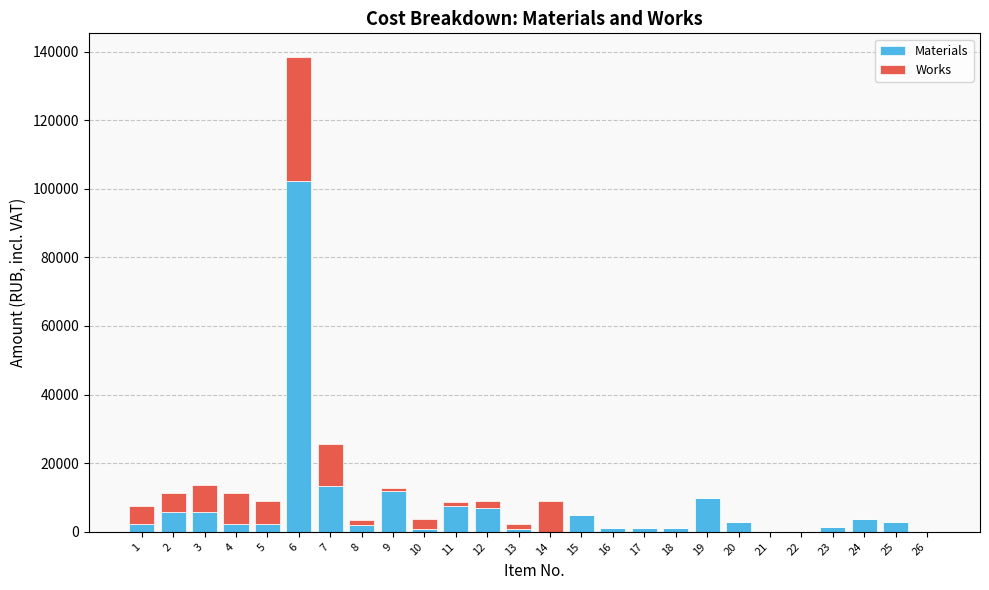

How many categories are shown in the chart?

26